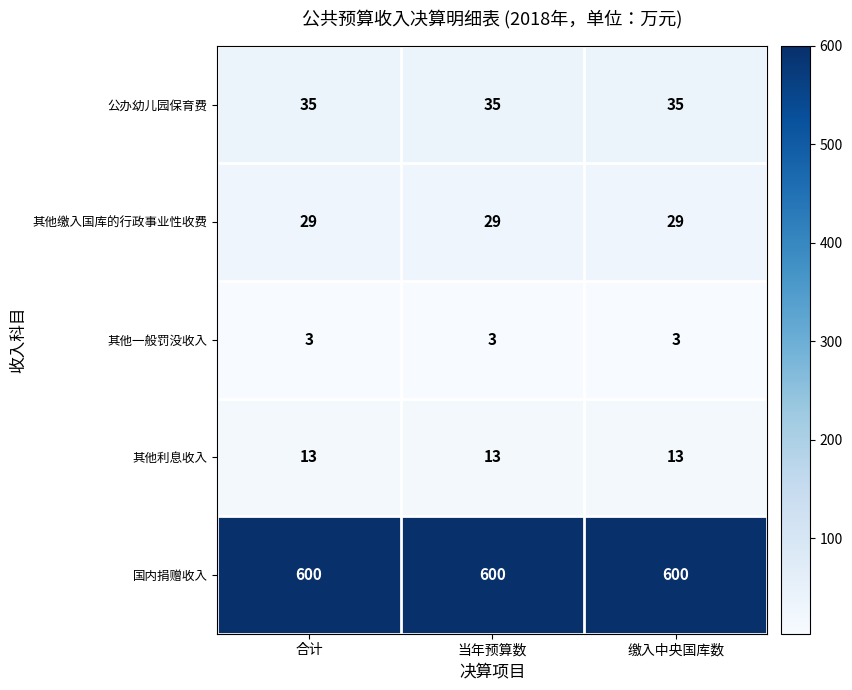

What is the difference between the highest and lowest values at 缴入中央国库数?

597